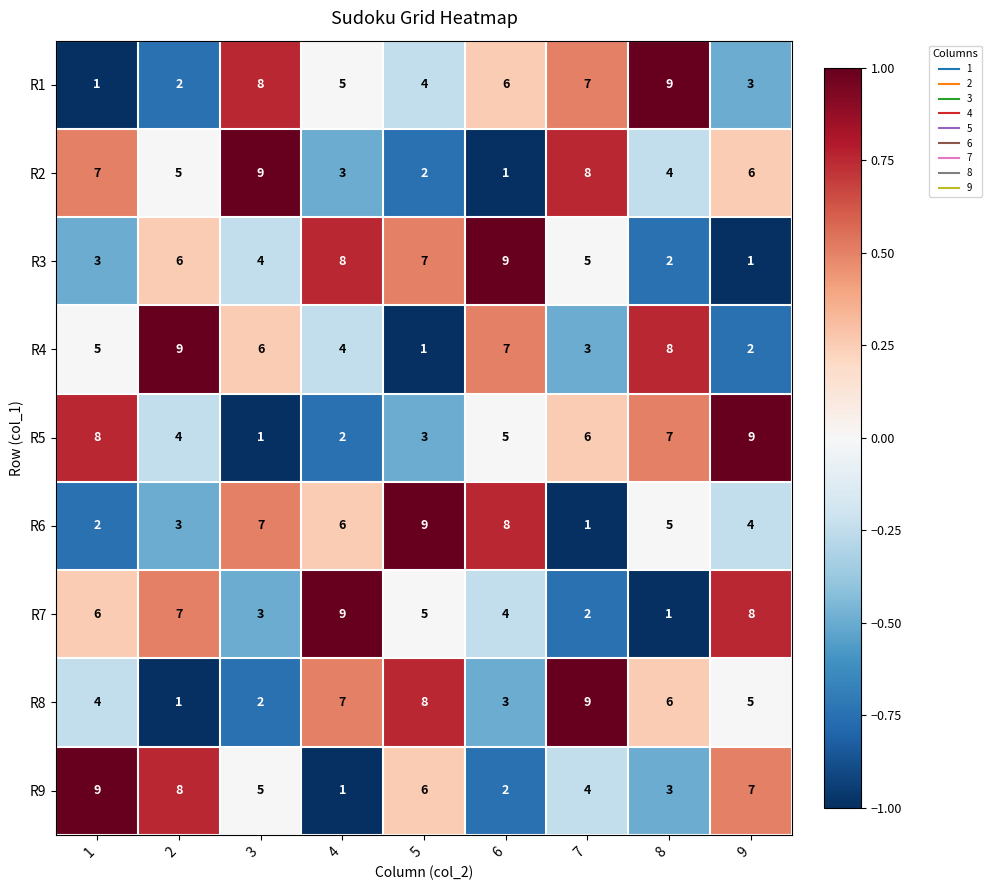

Is the value of R8 at 7 greater than the value of R2 at 4?

Yes